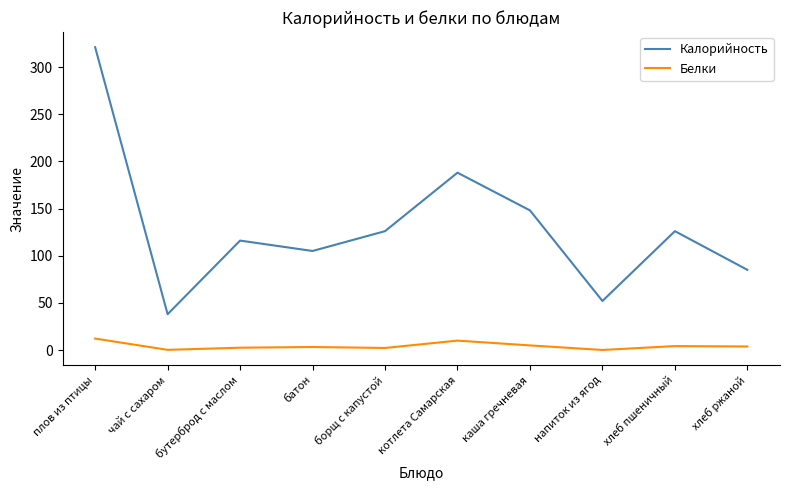

In Белки, how many points are lower than both neighbors (excluding endpoints)?

3